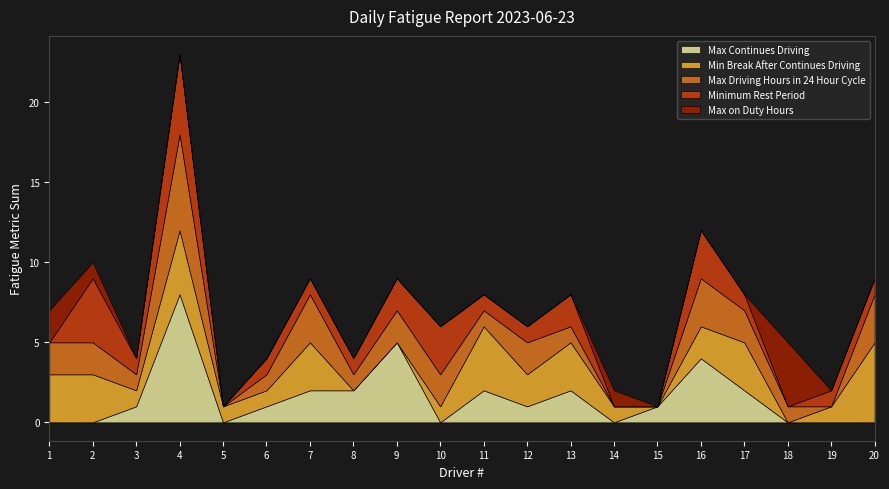

Which category has the highest value across all series?

4